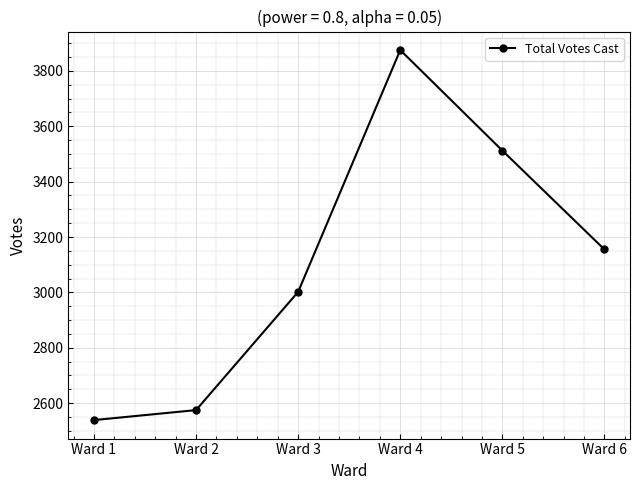

Where is the data nearest to the value 3207?

Ward 6